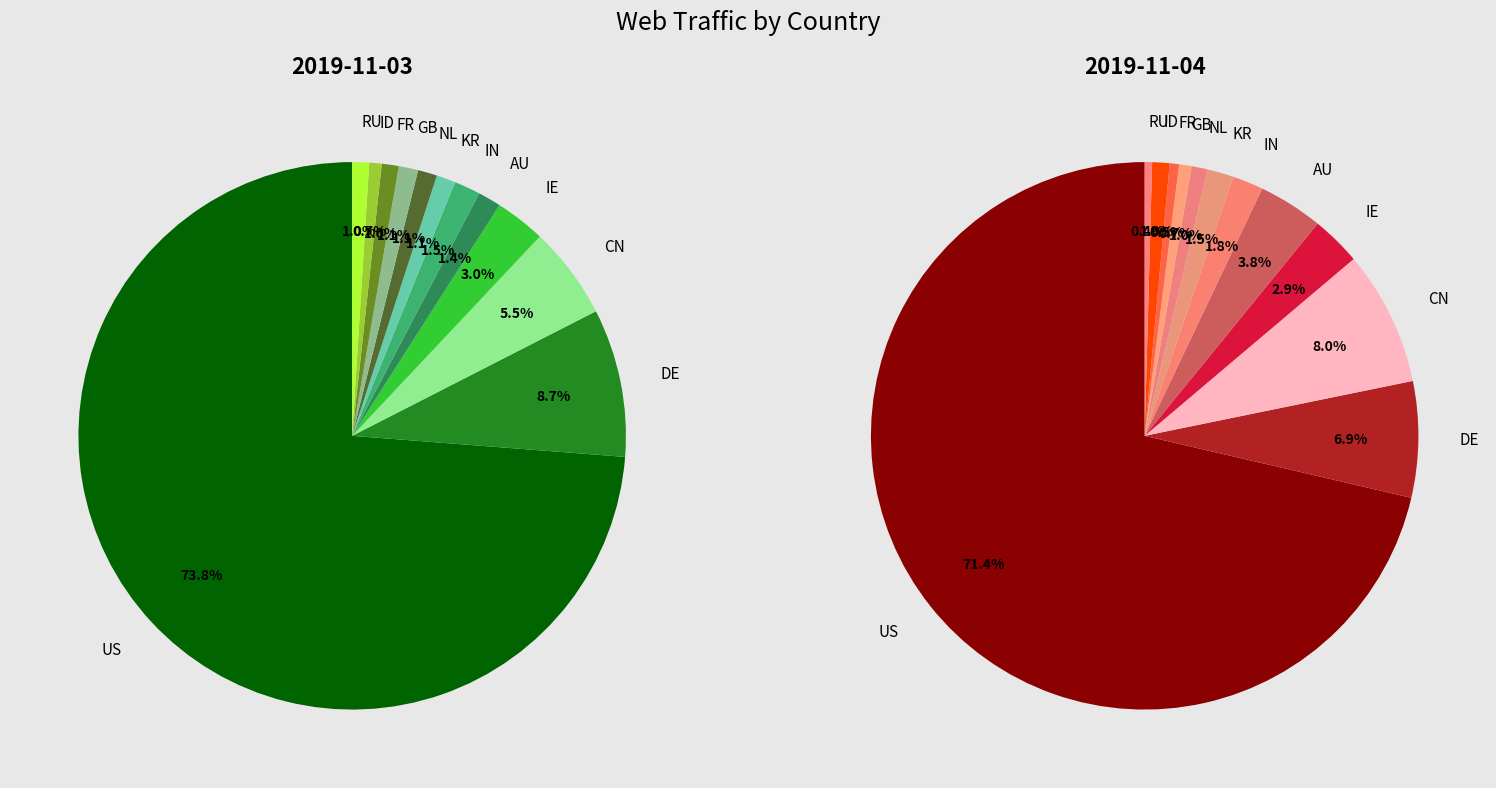

How much of the chart is everything except CN?

94.5%